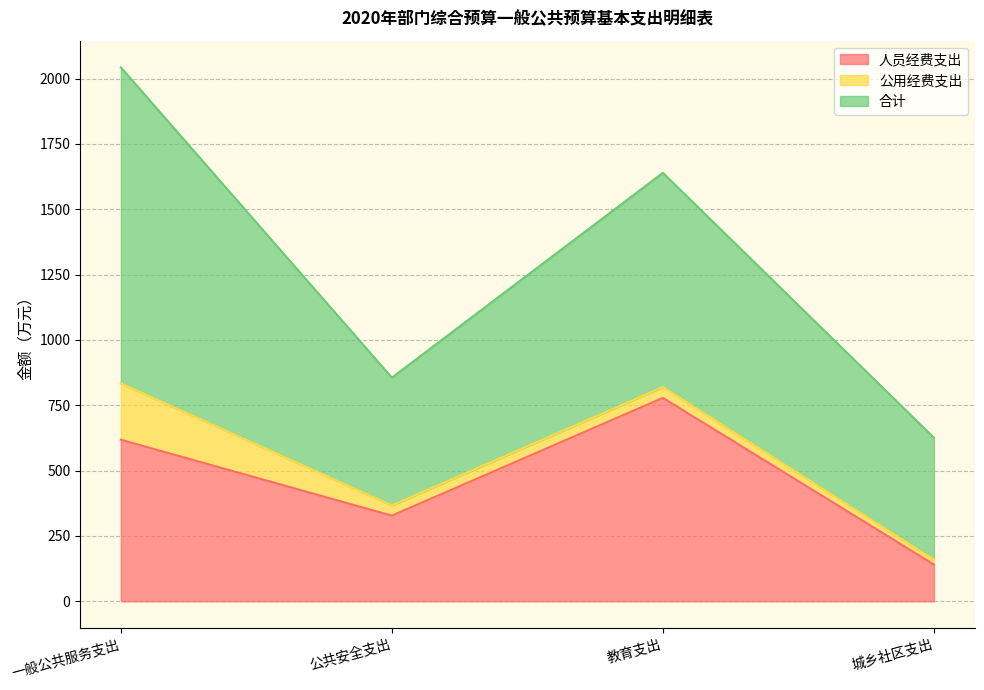

What is the difference between the highest and lowest values at 公共安全支出?

450.2